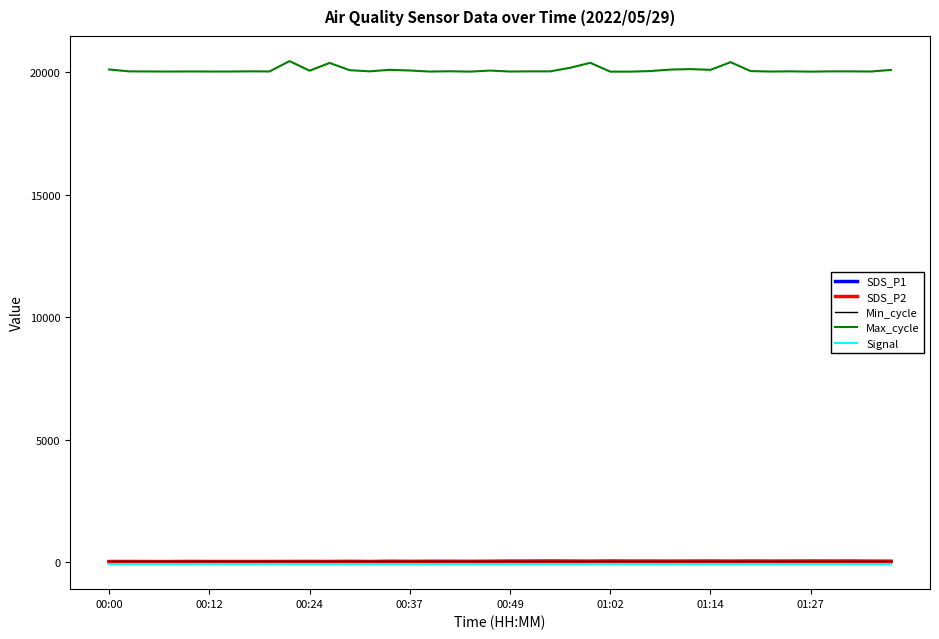

True or false: SDS_P1 and SDS_P2 cross at least once.

False